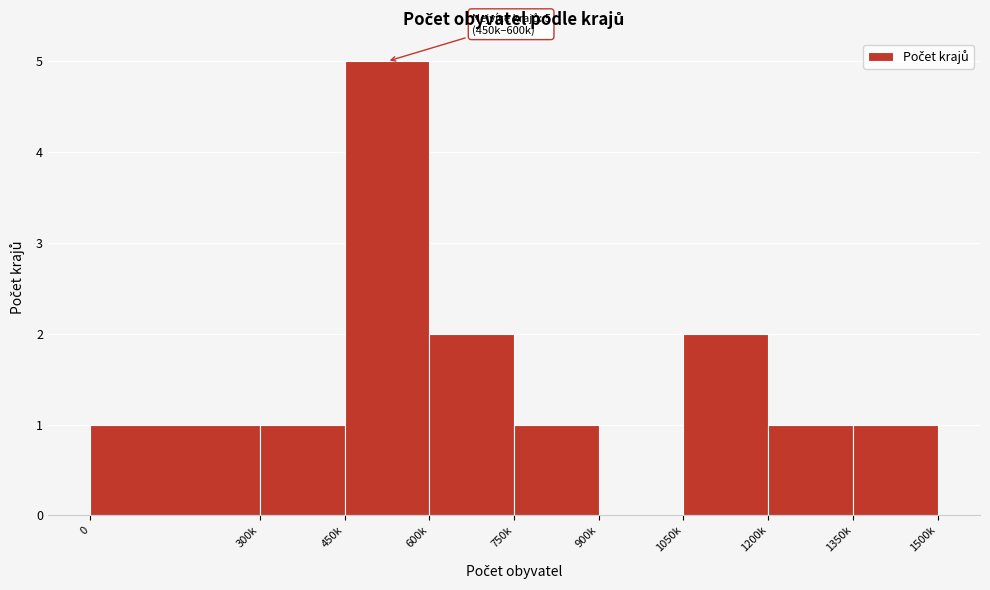

Reading left to right, transcribe all the data shown in this chart.

0=1	300k=1	450k=5	600k=2	750k=1	900k=0	1050k=2	1200k=1	1350k=1